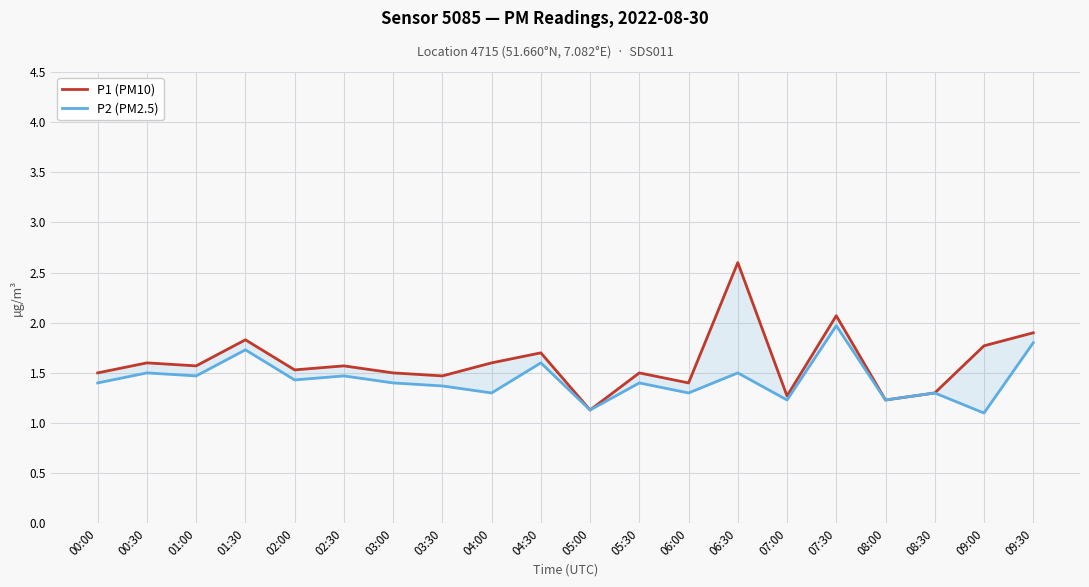

Reading left to right, what are all the values shown in this chart?

P1 (PM10): 00:00=1.5	00:30=1.6	01:00=1.6	01:30=1.8	02:00=1.5	02:30=1.6	03:00=1.5	03:30=1.5	04:00=1.6	04:30=1.7	05:00=1.1	05:30=1.5	06:00=1.4	06:30=2.6	07:00=1.3	07:30=2.1	08:00=1.2	08:30=1.3	09:00=1.8	09:30=1.9
P2 (PM2.5): 00:00=1.4	00:30=1.5	01:00=1.5	01:30=1.7	02:00=1.4	02:30=1.5	03:00=1.4	03:30=1.4	04:00=1.3	04:30=1.6	05:00=1.1	05:30=1.4	06:00=1.3	06:30=1.5	07:00=1.2	07:30=2.0	08:00=1.2	08:30=1.3	09:00=1.1	09:30=1.8